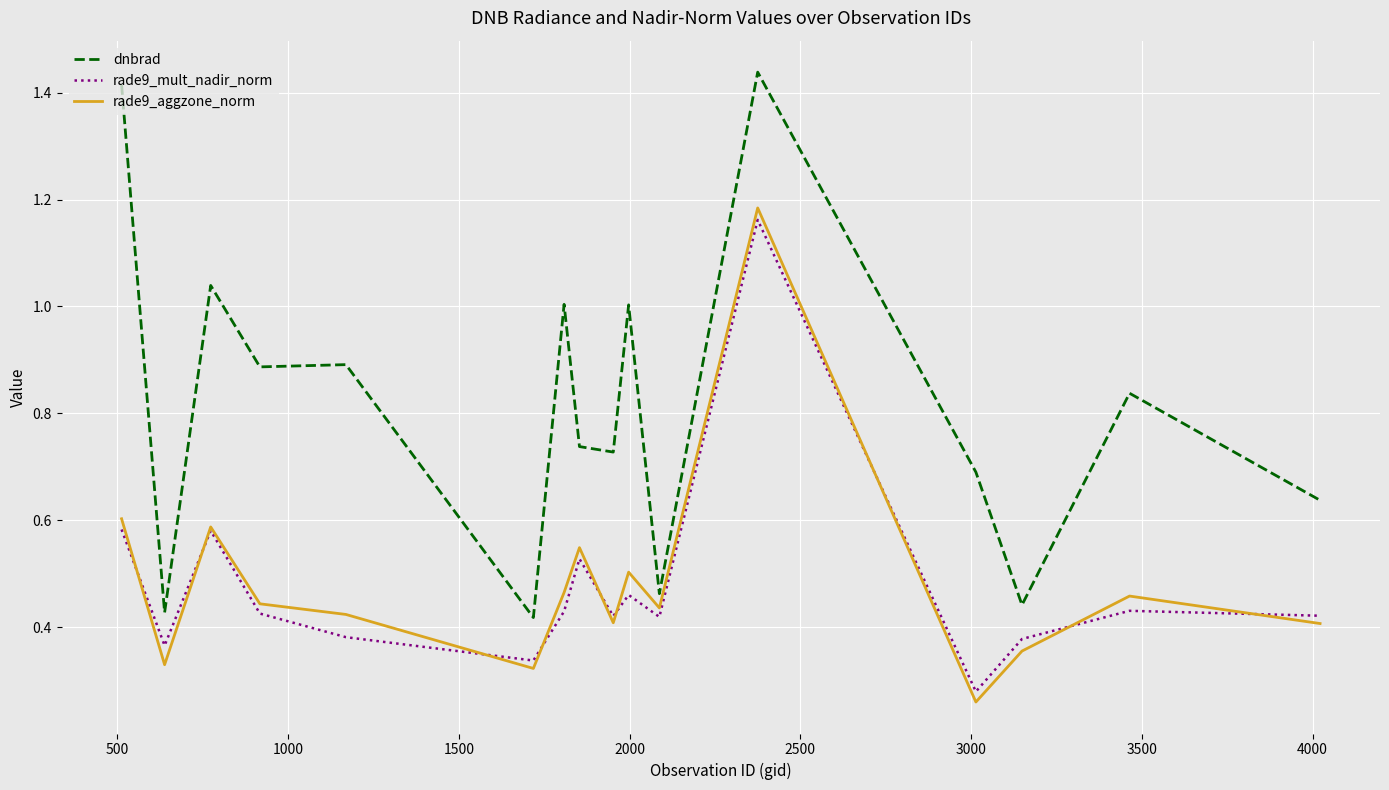

Which series has the largest range (max minus min)?

dnbrad